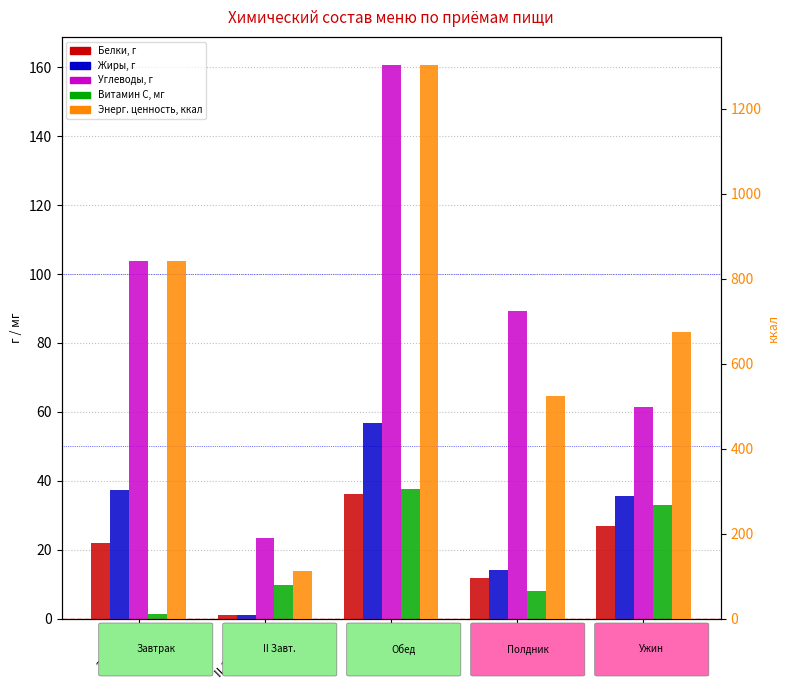

At how many categories does at least one series exceed 176?

4